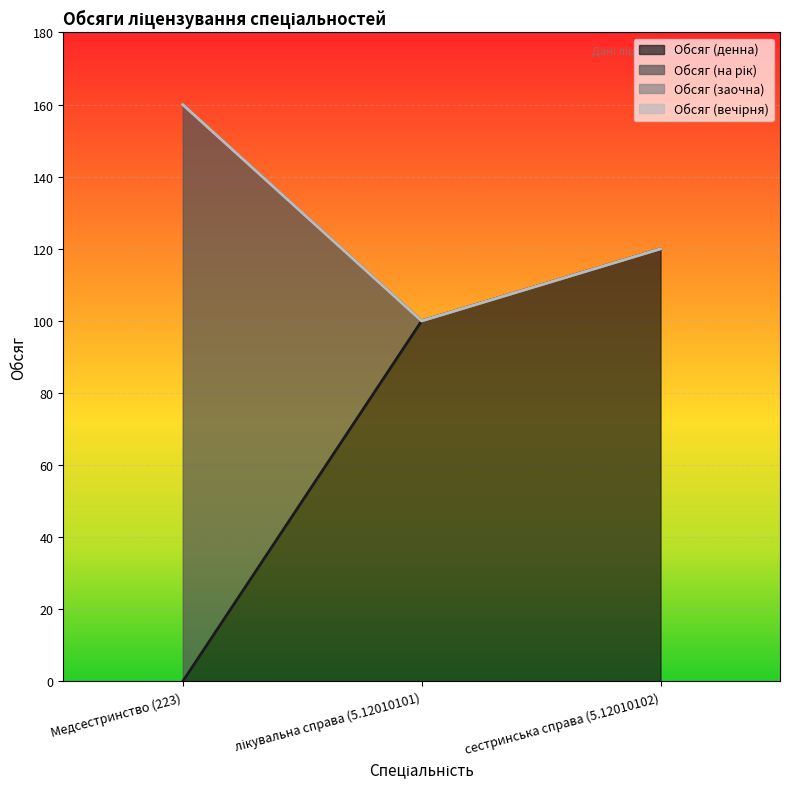

What position from the right is сестринська справа (5.12010102)?

1